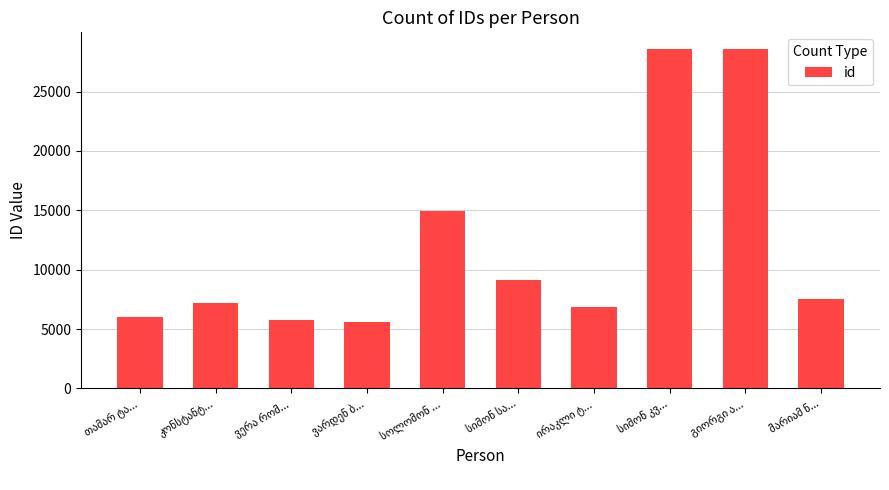

What is the sum of all values?

120182